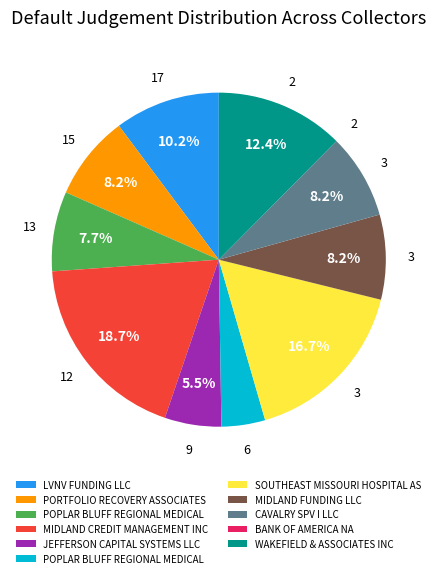

Is there a majority slice in this chart?

No